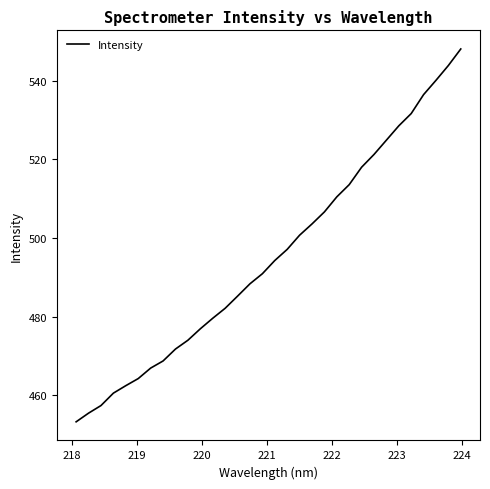

True or false: there are more than 0 points higher than both neighbors.

False